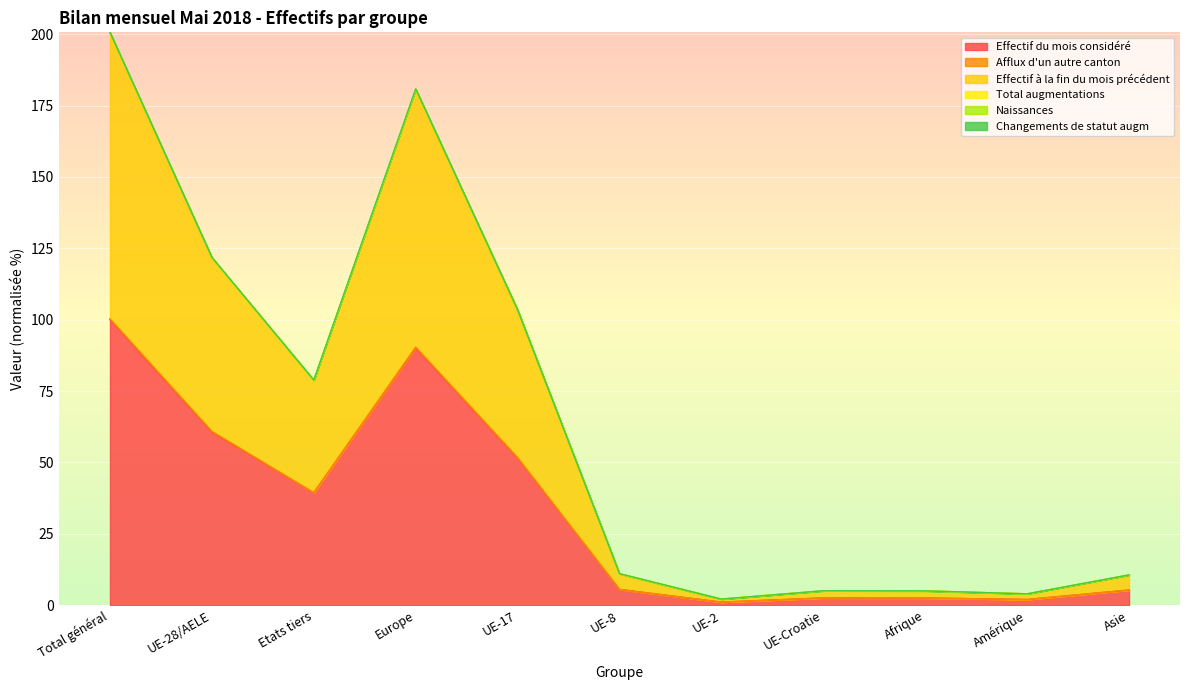

What is the difference between the second highest and minimum values in the Effectif à la fin du mois précédent series?

178.3